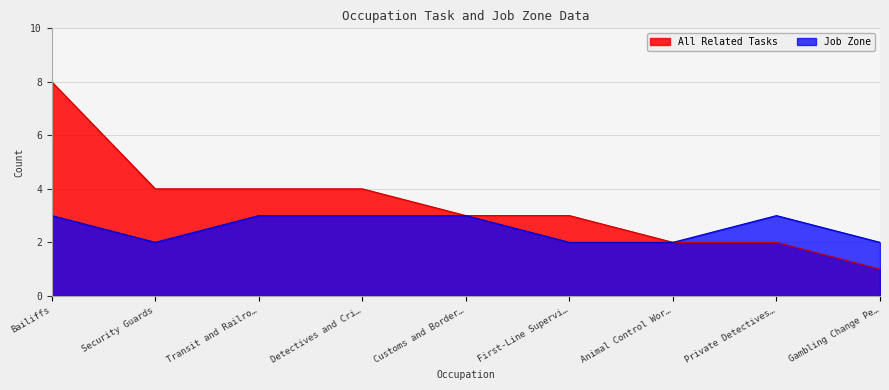

What is the difference between the All Related Tasks values at Animal Control Wor… and Customs and Border…?

1